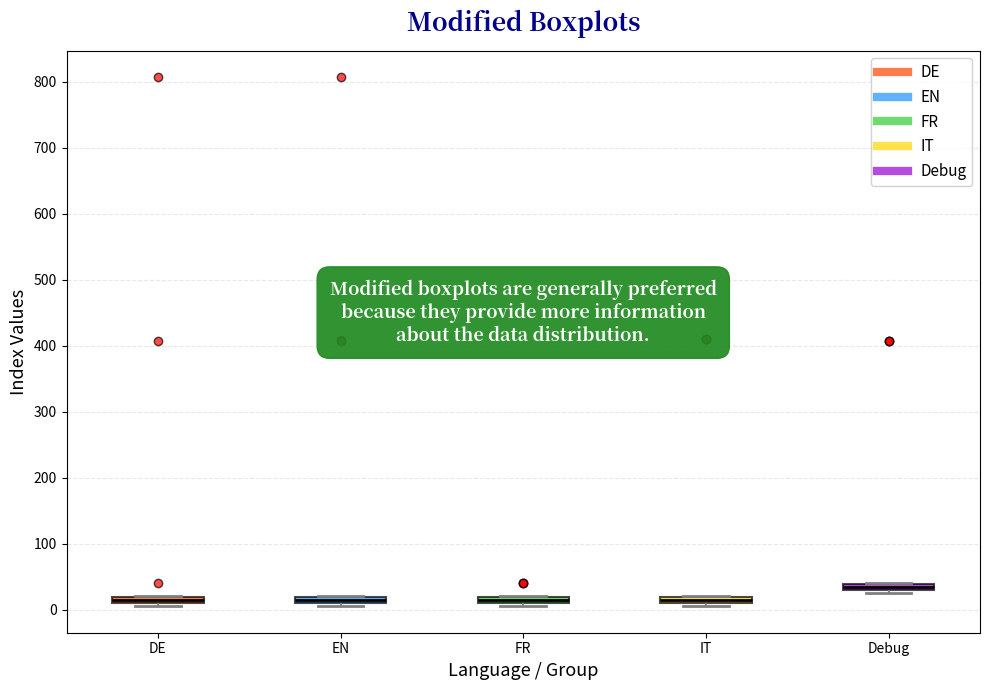

Which box has the highest median line?

Debug